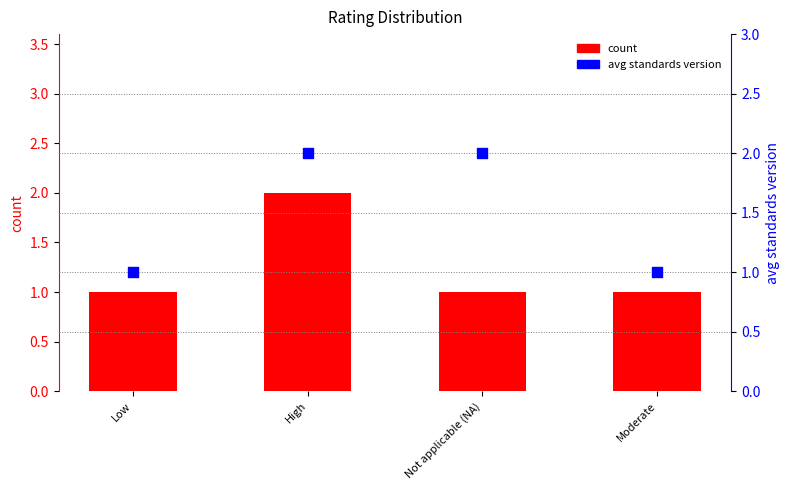

Is the value of count at Not applicable (NA) greater than the value of avg standards version at Moderate?

No